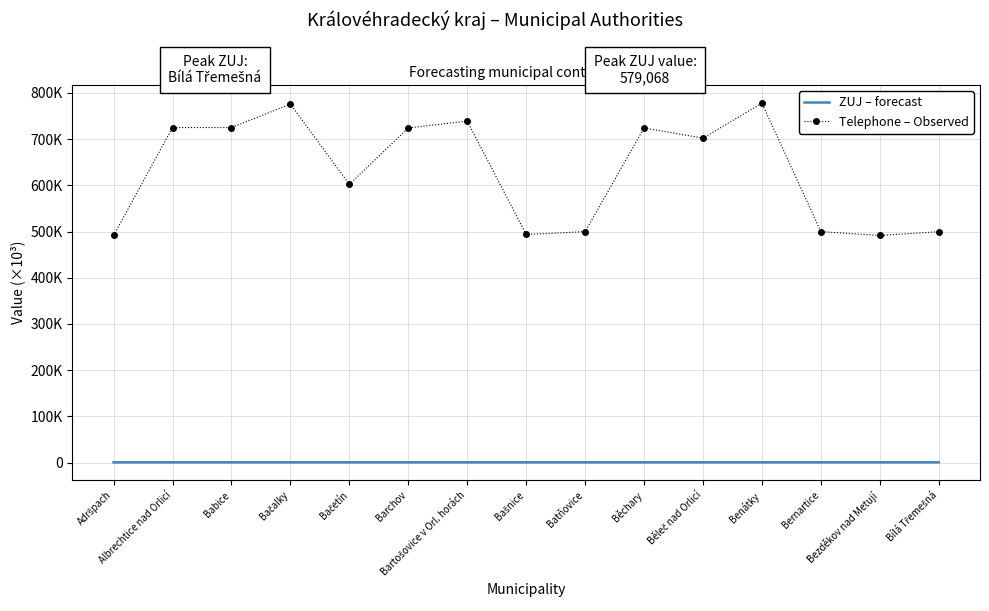

True or false: ZUJ – forecast and Telephone – Observed intersect in this chart.

False